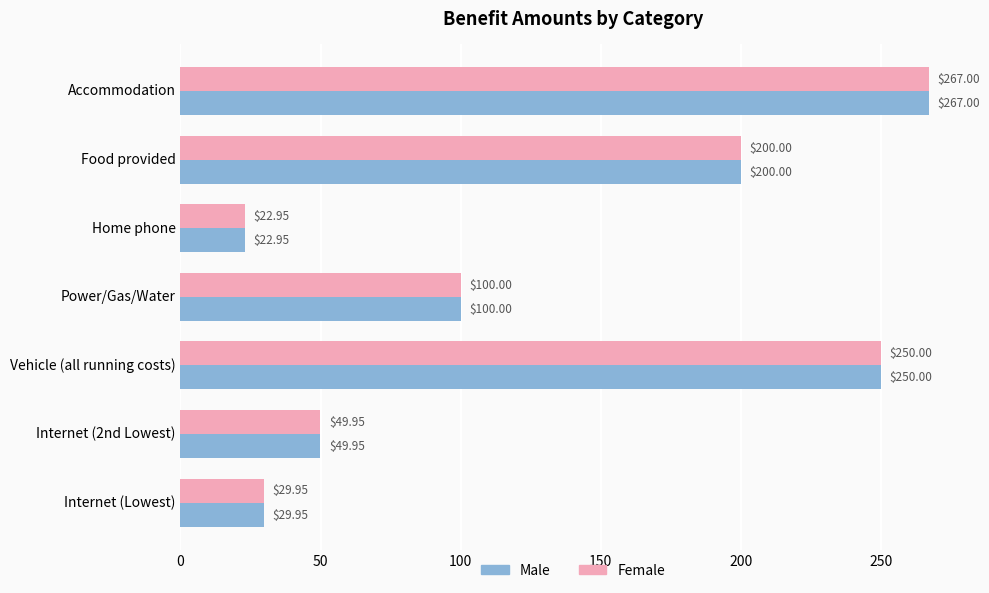

How many categories are shown in the chart?

7